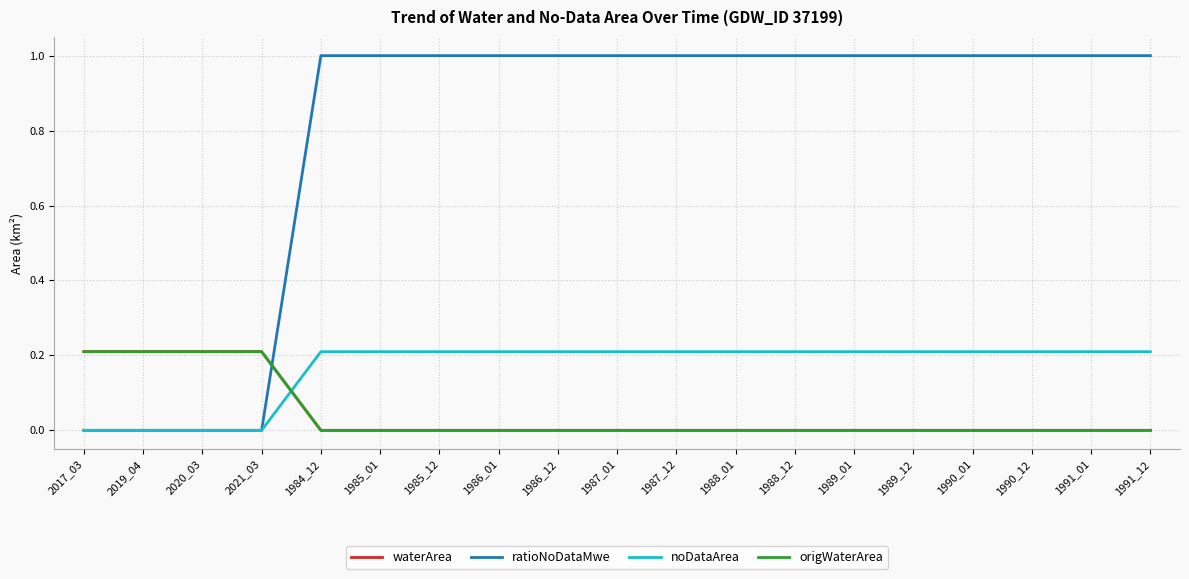

Is this an area chart (filled region under the line)?

No